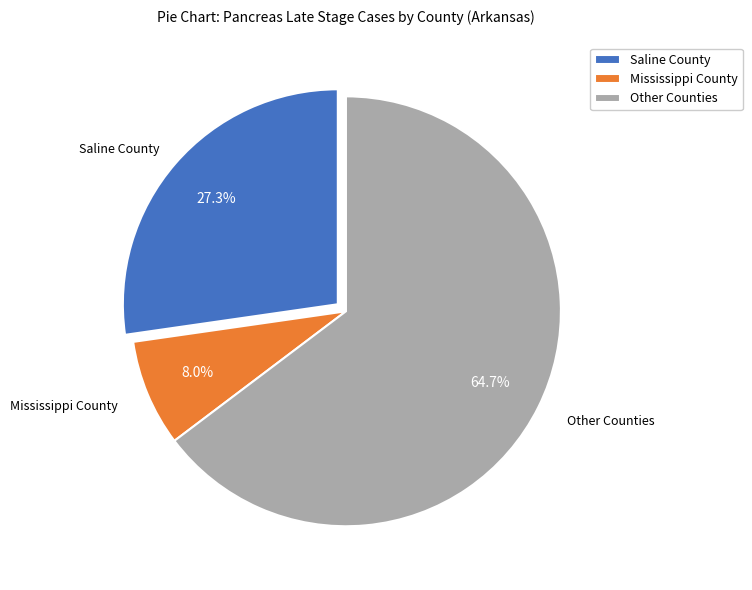

How many slices are in this pie chart?

3